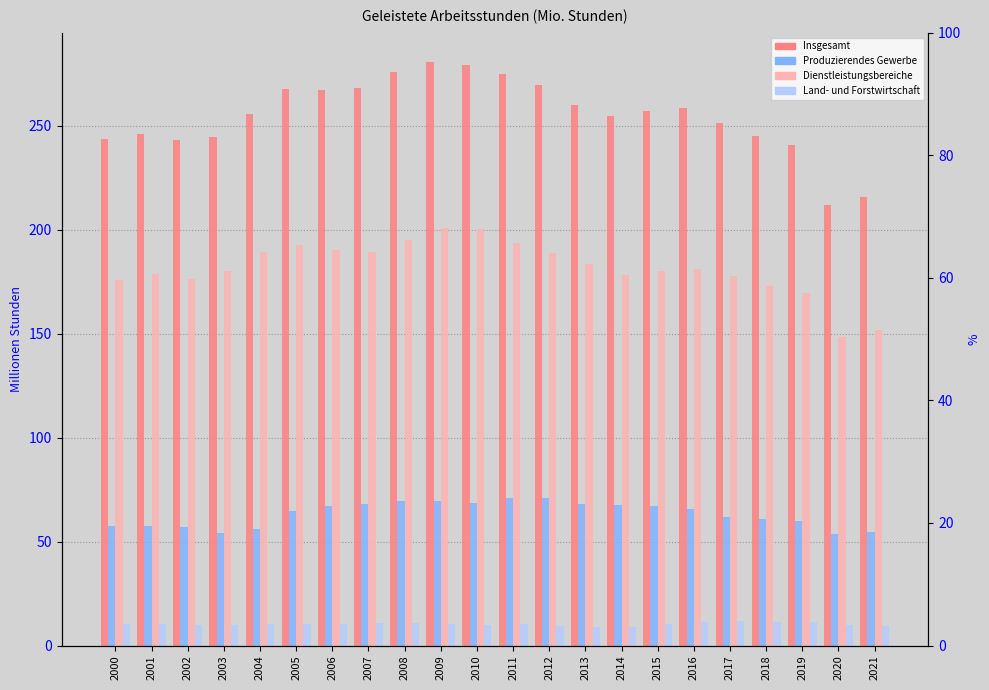

Rank the categories by Land- und Forstwirtschaft value from lowest to highest.

2013, 2014, 2021, 2012, 2002, 2010, 2003, 2020, 2011, 2015, 2004, 2006, 2001, 2000, 2005, 2009, 2007, 2008, 2019, 2018, 2016, 2017